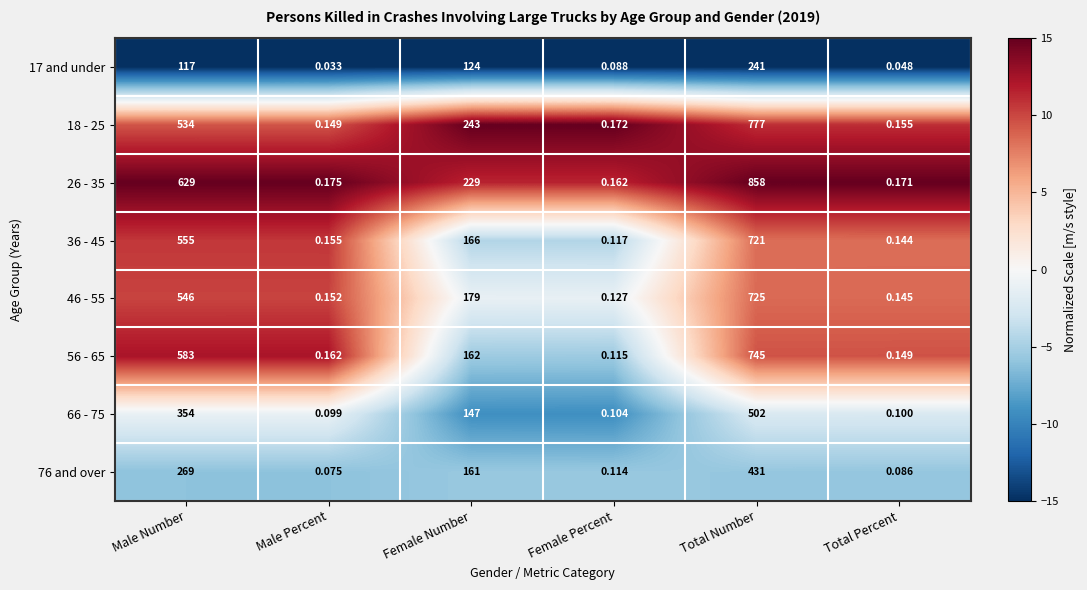

At which label does 36 - 45 reach its minimum?

Female Percent